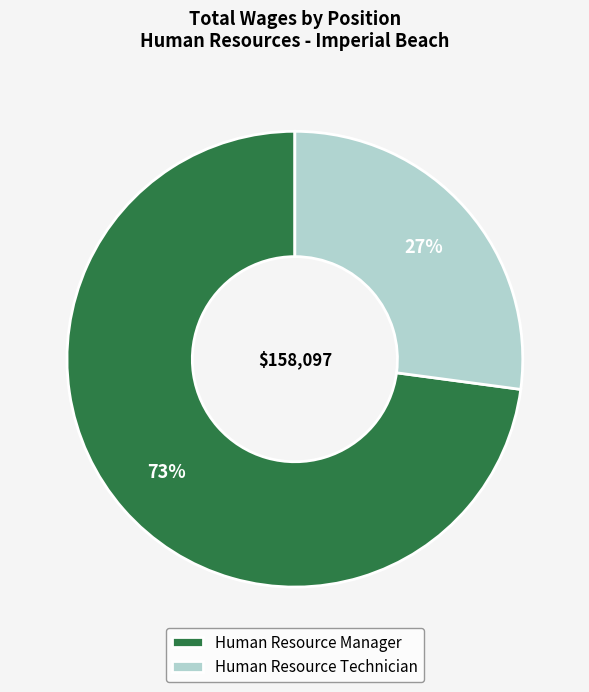

How many slices are in this pie chart?

2